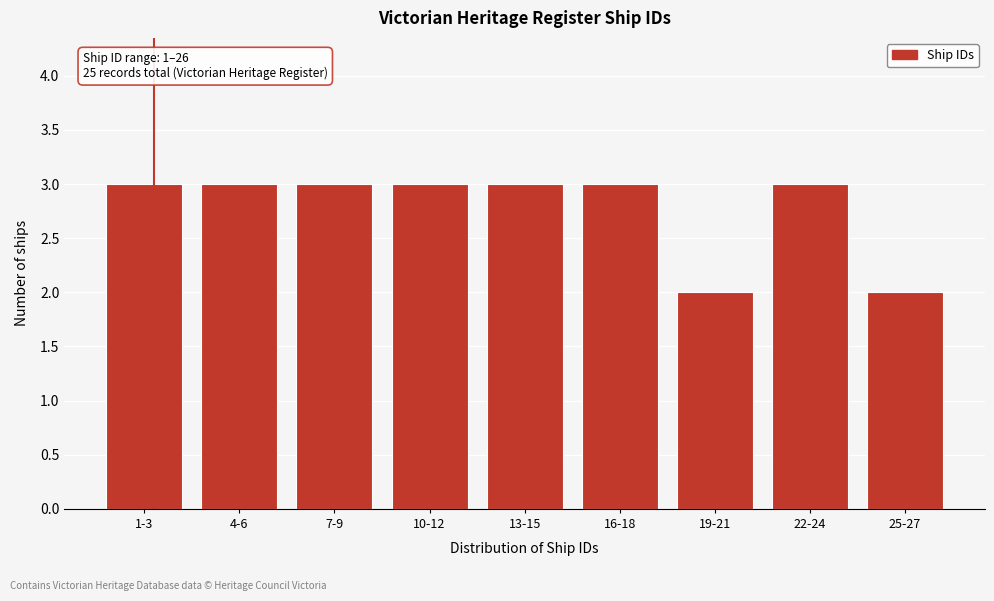

Reading left to right, extract all data points from this chart.

1-3=3	4-6=3	7-9=3	10-12=3	13-15=3	16-18=3	19-21=2	22-24=3	25-27=2